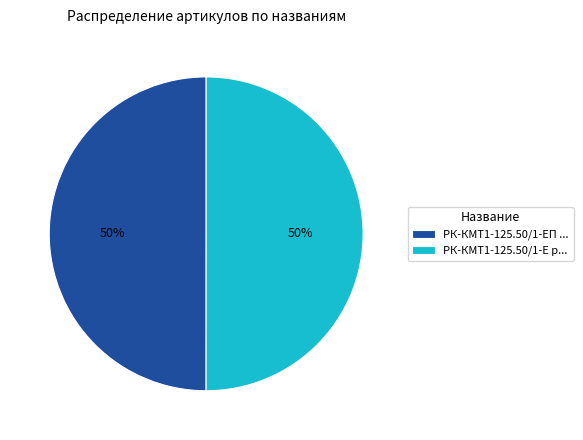

What is the ratio of the value at РК-КМТ1-125.50/1-Е р... to the value at РК-КМТ1-125.50/1-ЕП ...?

1.0